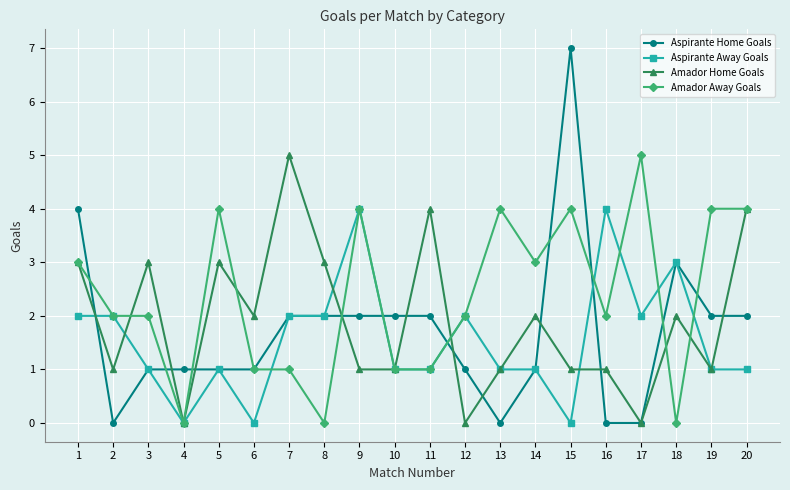

Reading right to left, transcribe all the data shown in this chart.

Aspirante Home Goals: 2	2	3	0	0	7	1	0	1	2	2	2	2	2	1	1	1	1	0	4
Aspirante Away Goals: 1	1	3	2	4	0	1	1	2	1	1	4	2	2	0	1	0	1	2	2
Amador Home Goals: 4	1	2	0	1	1	2	1	0	4	1	1	3	5	2	3	0	3	1	3
Amador Away Goals: 4	4	0	5	2	4	3	4	2	1	1	4	0	1	1	4	0	2	2	3